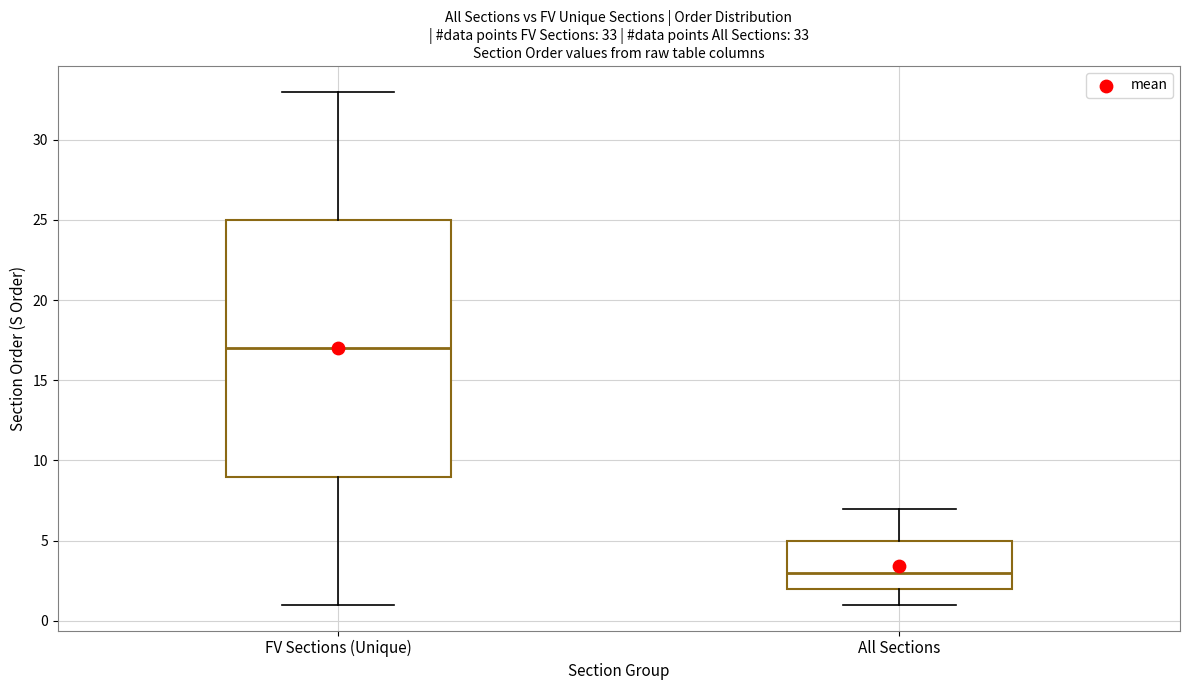

Comparing the boxes themselves (not the whiskers), which one is the tallest?

FV Sections (Unique)